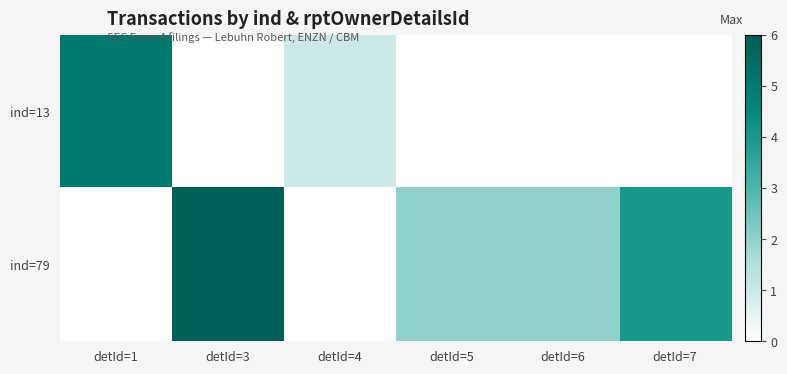

Reading right to left, extract all data points from this chart.

ind=13: detId=7=0	detId=6=0	detId=5=0	detId=4=1	detId=3=0	detId=1=5
ind=79: detId=7=4	detId=6=2	detId=5=2	detId=4=0	detId=3=6	detId=1=0